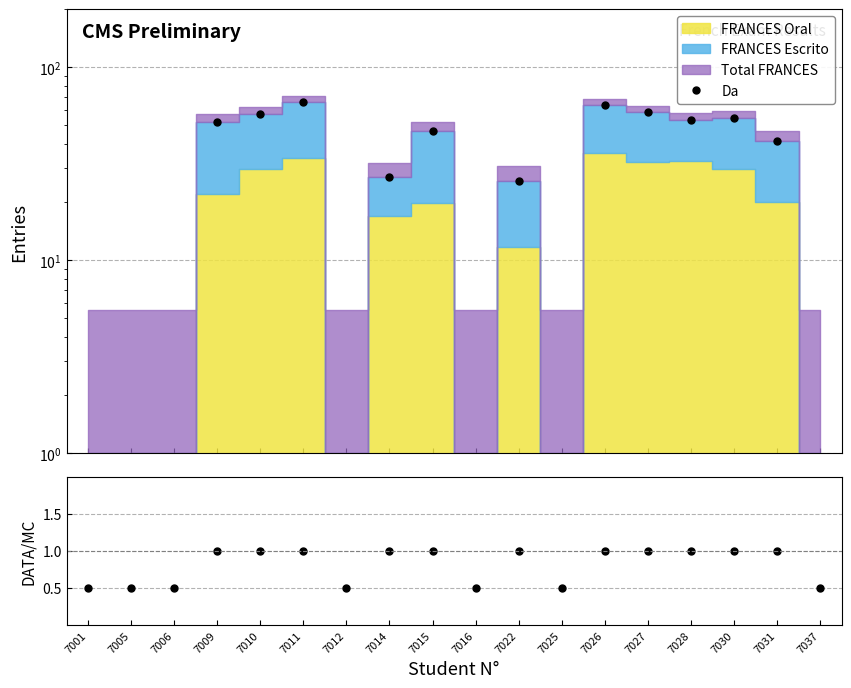

What is the approximate value at 7009?

1.0